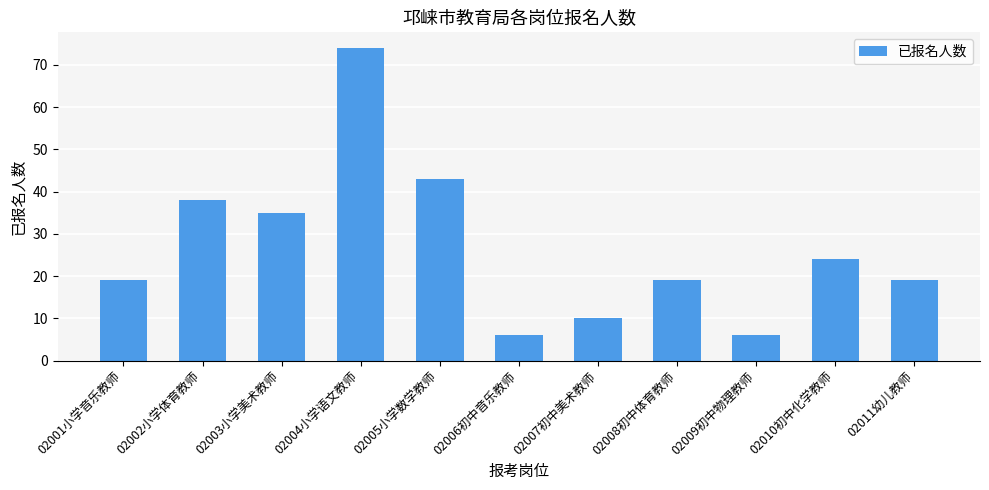

Read the value at 02006初中音乐教师, to the nearest 5.

5